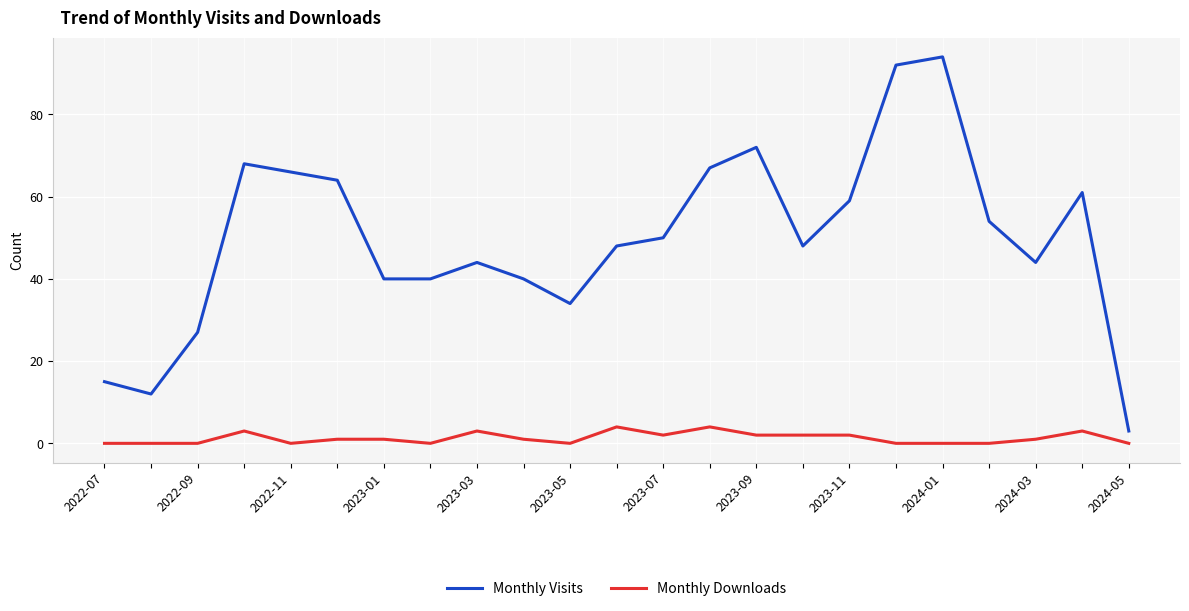

Which series has the largest range (max minus min)?

Monthly Visits